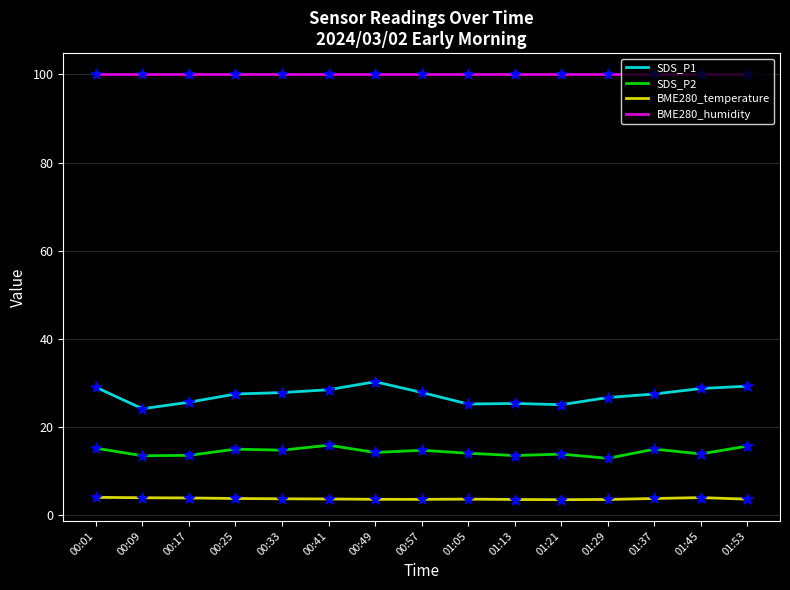

Is the value of SDS_P1 at 01:53 greater than the value of BME280_humidity at 00:01?

No